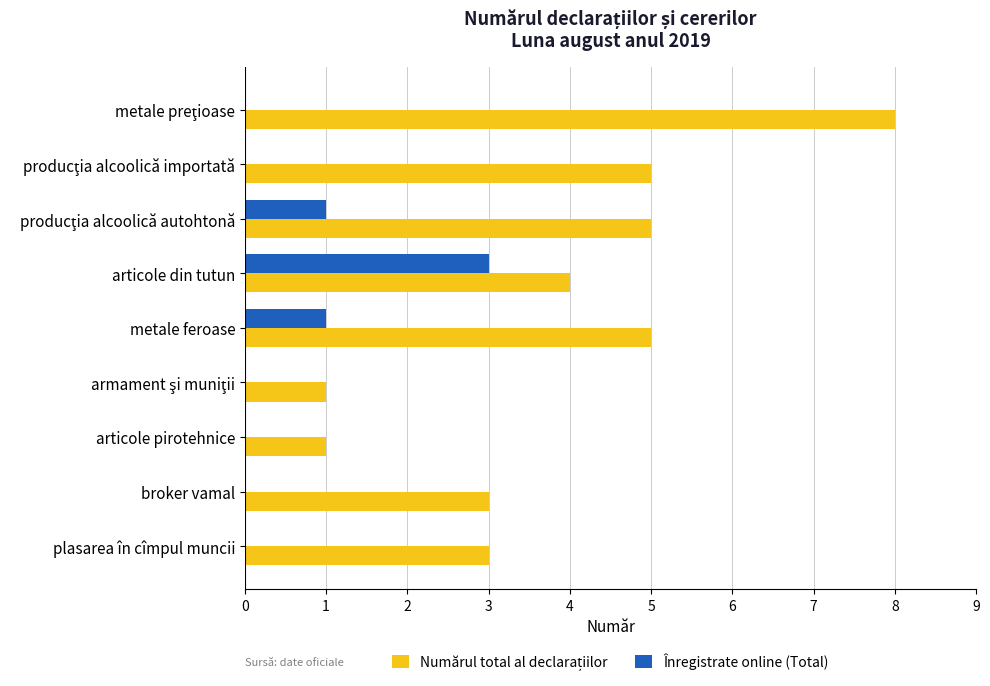

Read the Înregistrate online (Total) value at articole din tutun.

3